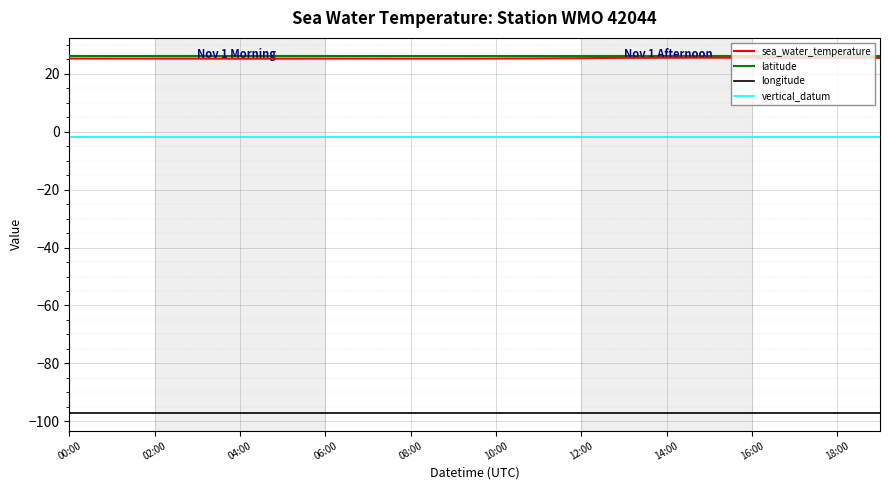

Which series has the largest range (max minus min)?

sea_water_temperature